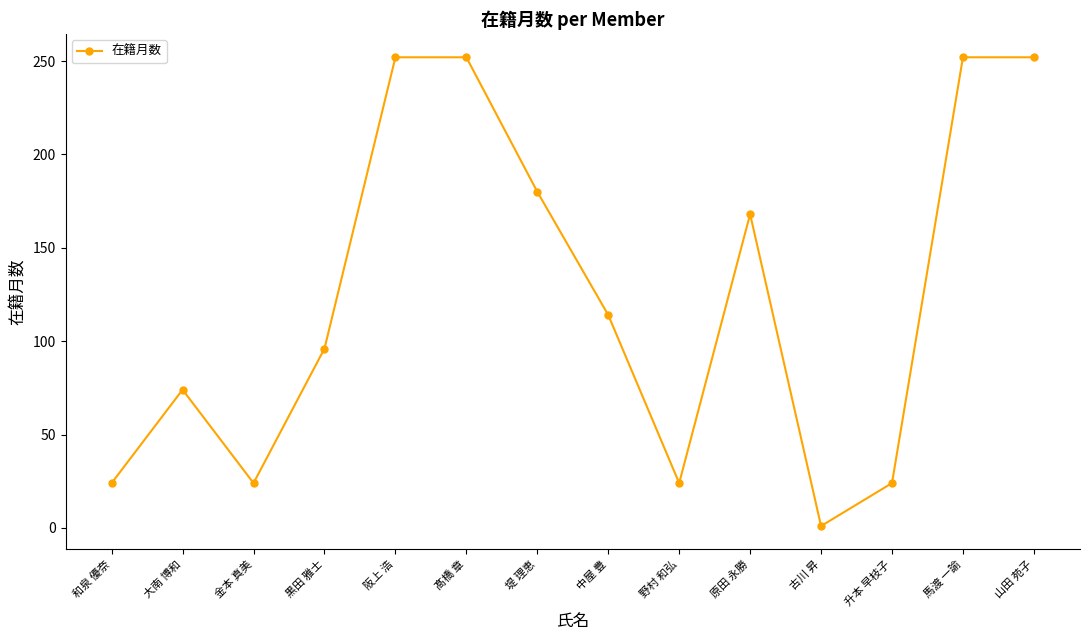

At which label is the value closest to 126?

中屋 豊